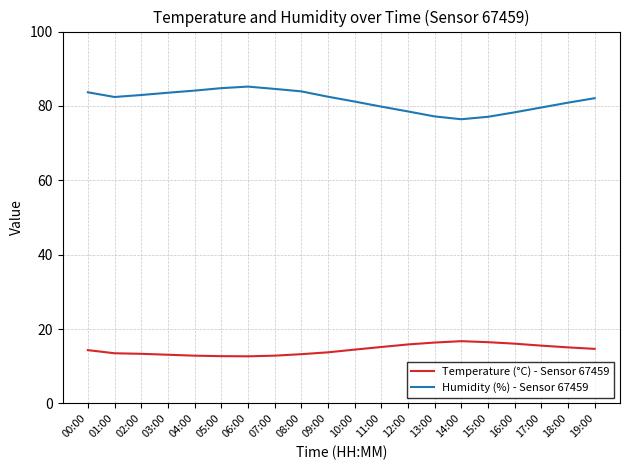

Which series has the largest total across all categories?

Humidity (%) - Sensor 67459